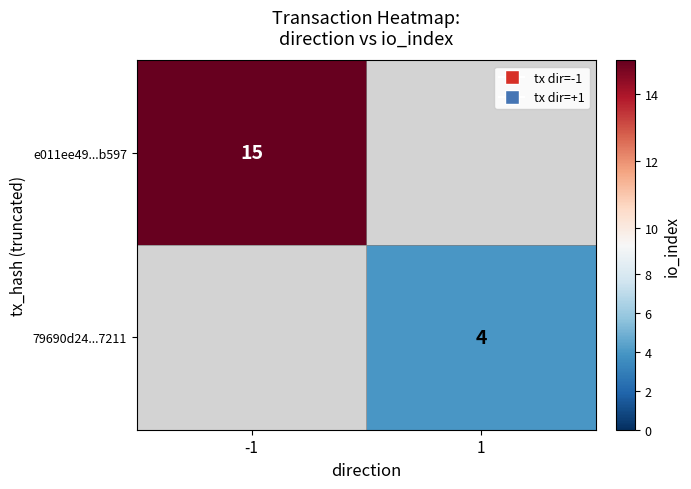

True or false: e011ee49...b597 has a value of 15 at -1.

True